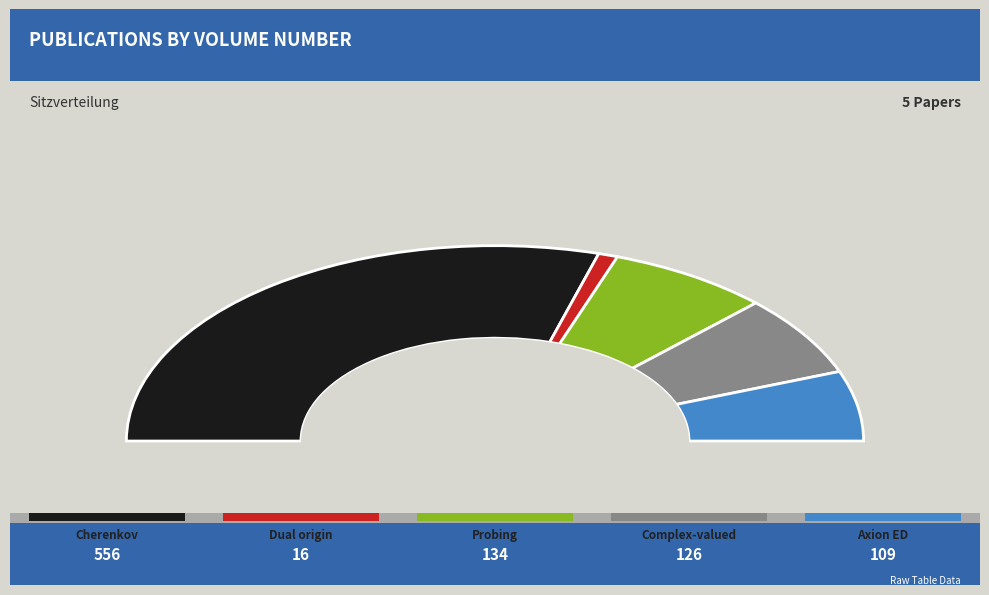

To the nearest percent, what percentage of the pie is Complex-valued Tellegen?

13%